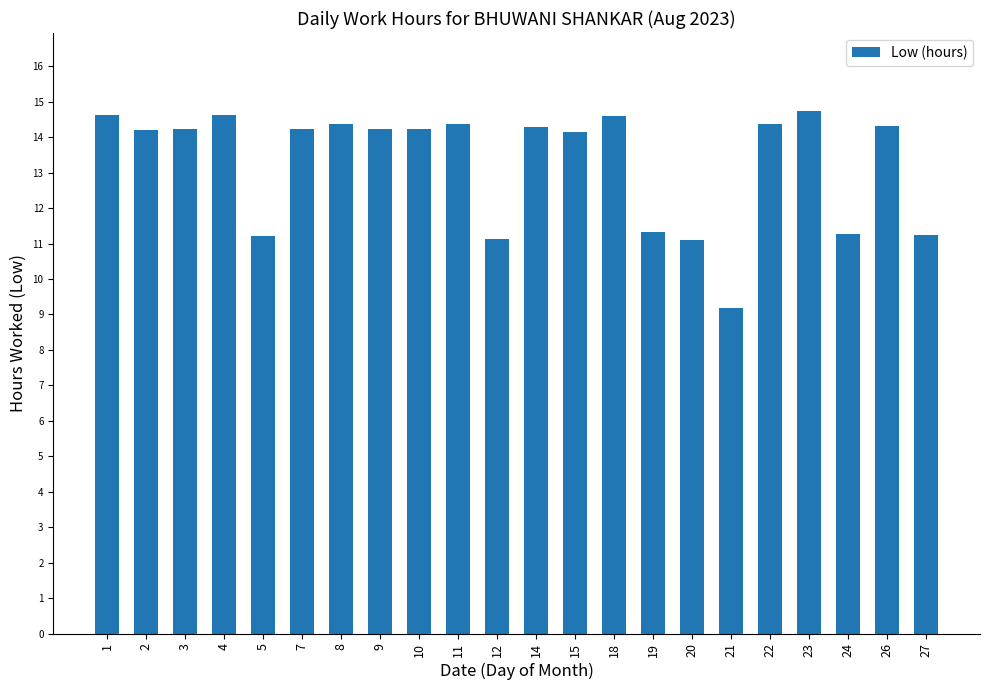

What is the change in value from 7 to 12?

-3.1